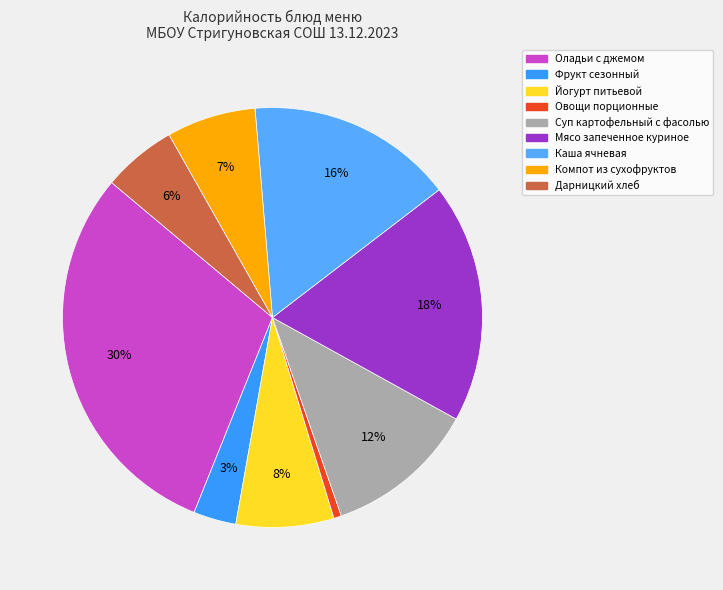

How many segments does this pie chart have?

9